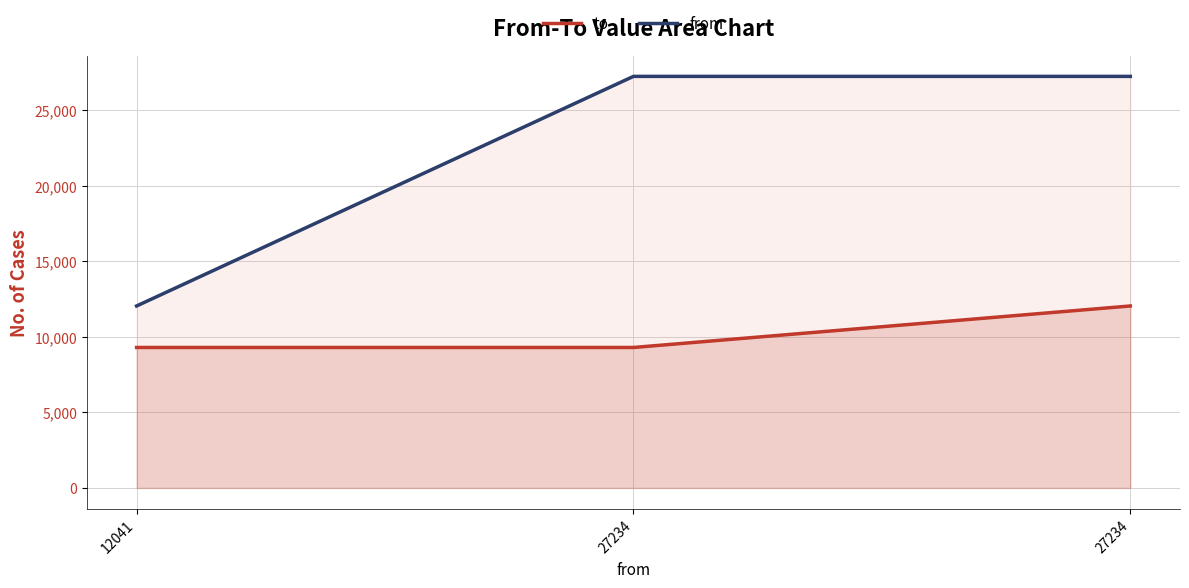

What are all the series names shown in the legend?

to, from